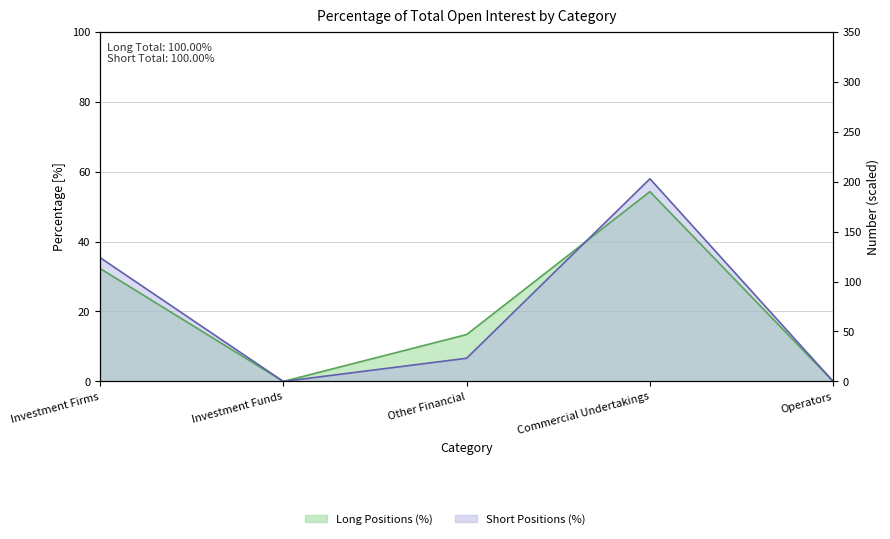

How many distinct data groups are displayed?

2